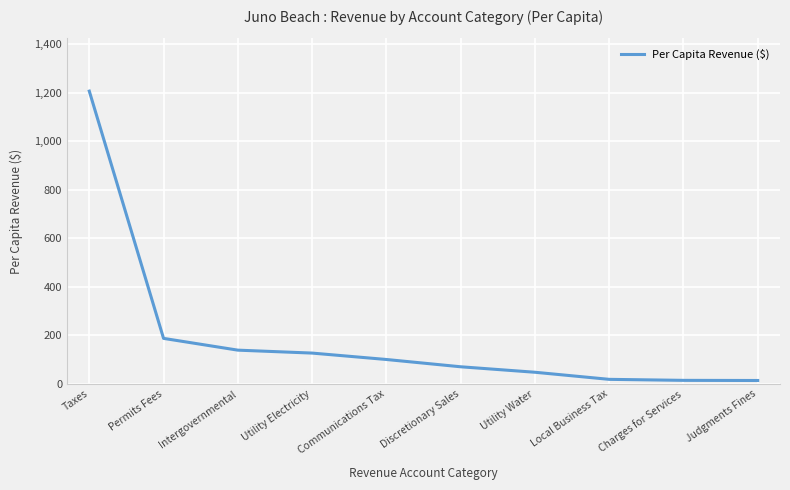

What is the greatest value displayed?

1207.2